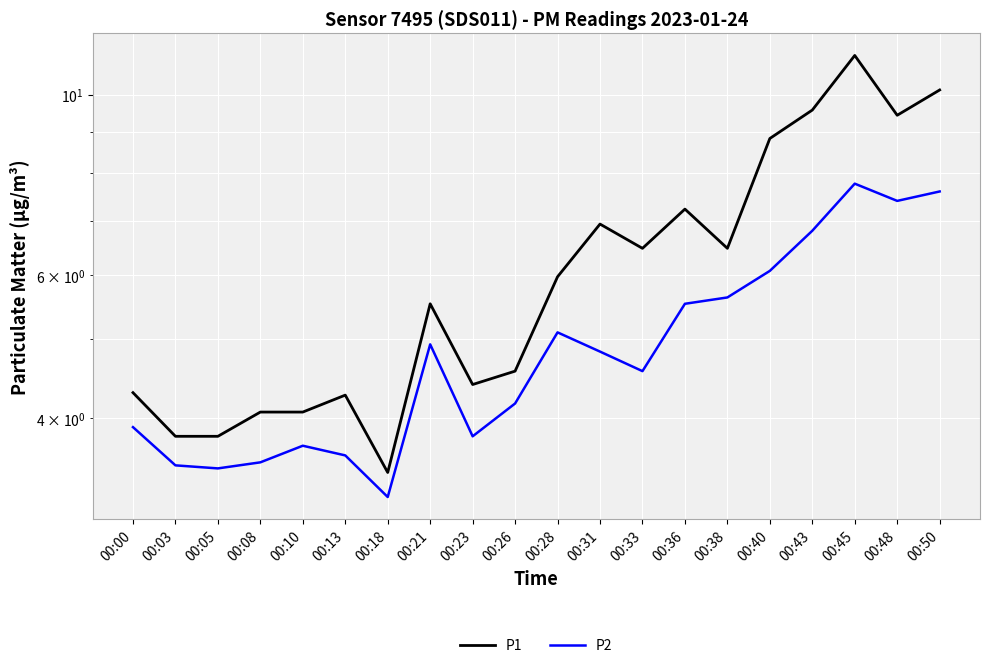

Is it true that P2 equals 3.8 at 00:23?

True